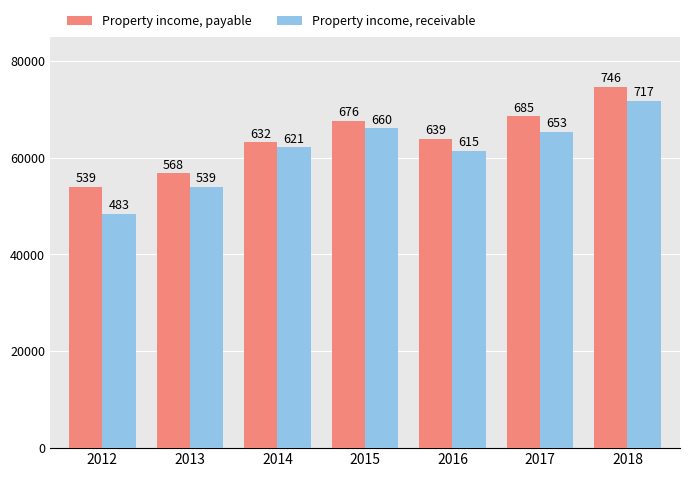

What value does the Property income, payable series have at 2017?

68522.3